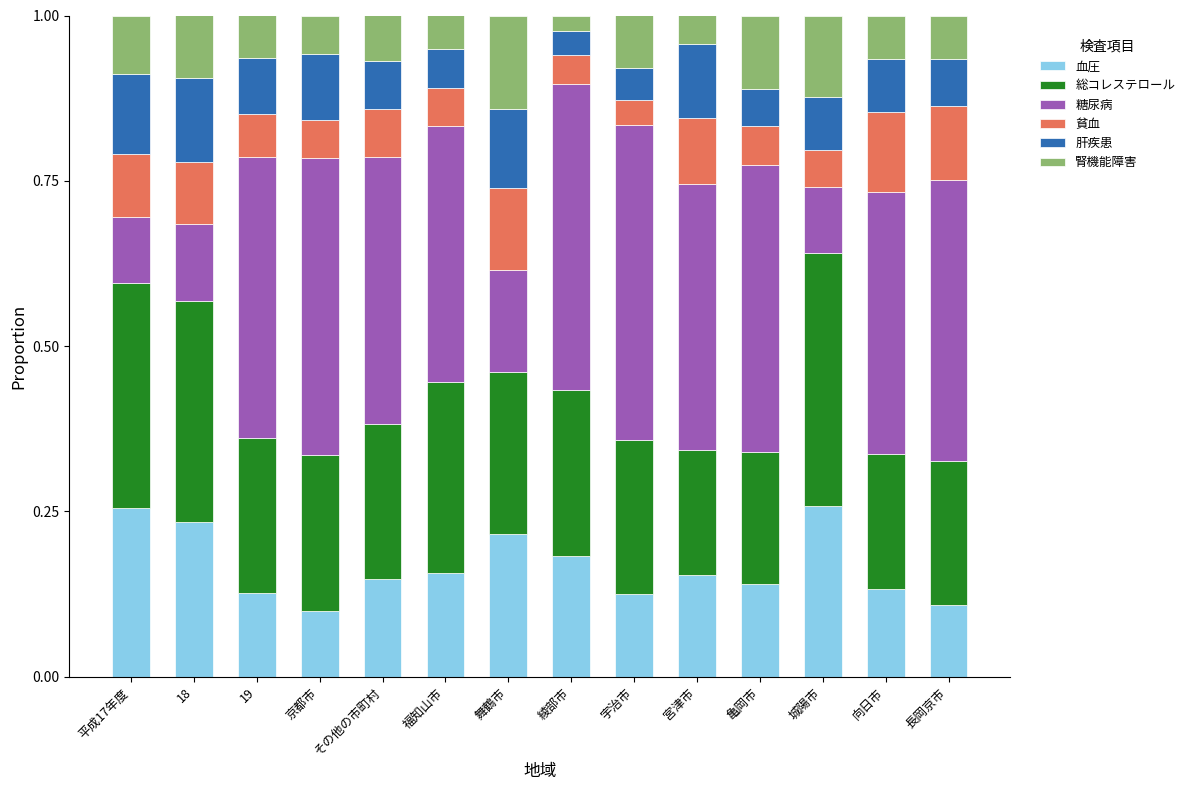

What is the total value across all series at 京都市?

1.0